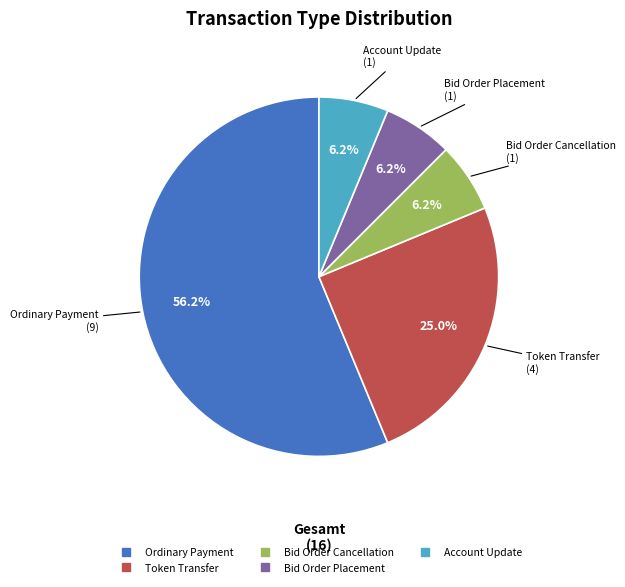

Is there a majority slice in this chart?

Yes